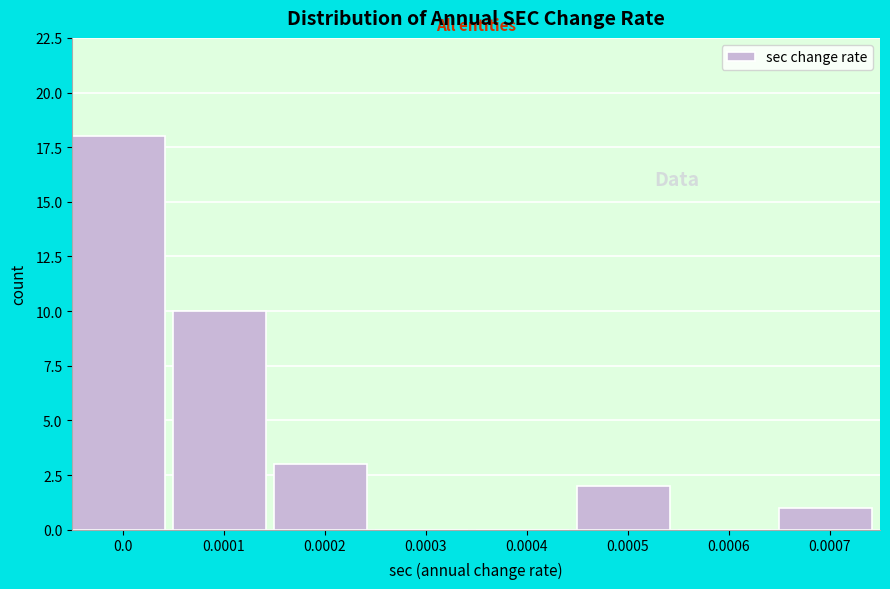

Reading left to right, list all the values displayed in this chart.

0.0=18	0.0001=10	0.0002=3	0.0003=0	0.0004=0	0.0005=2	0.0006=0	0.0007=1